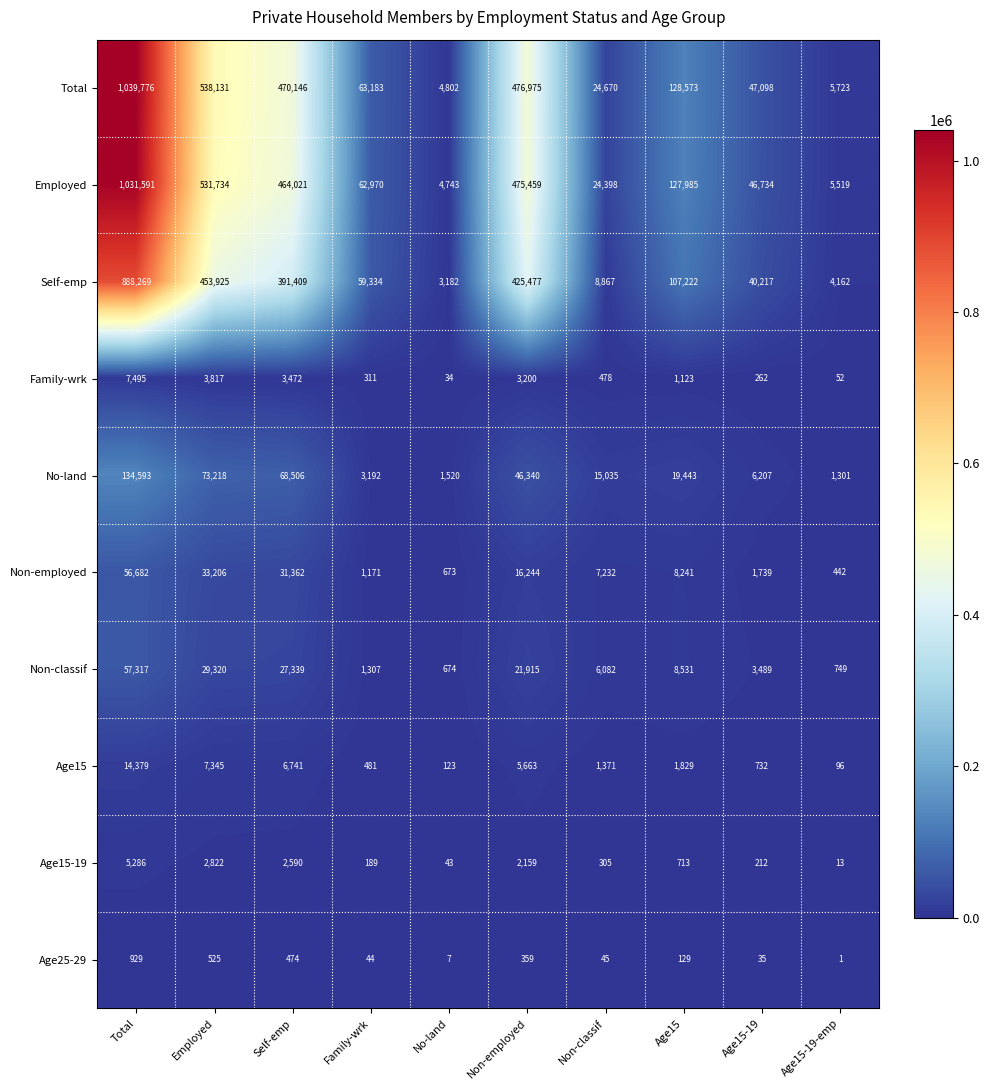

Between No-land and Age15-19, which series saw the biggest shift?

Total